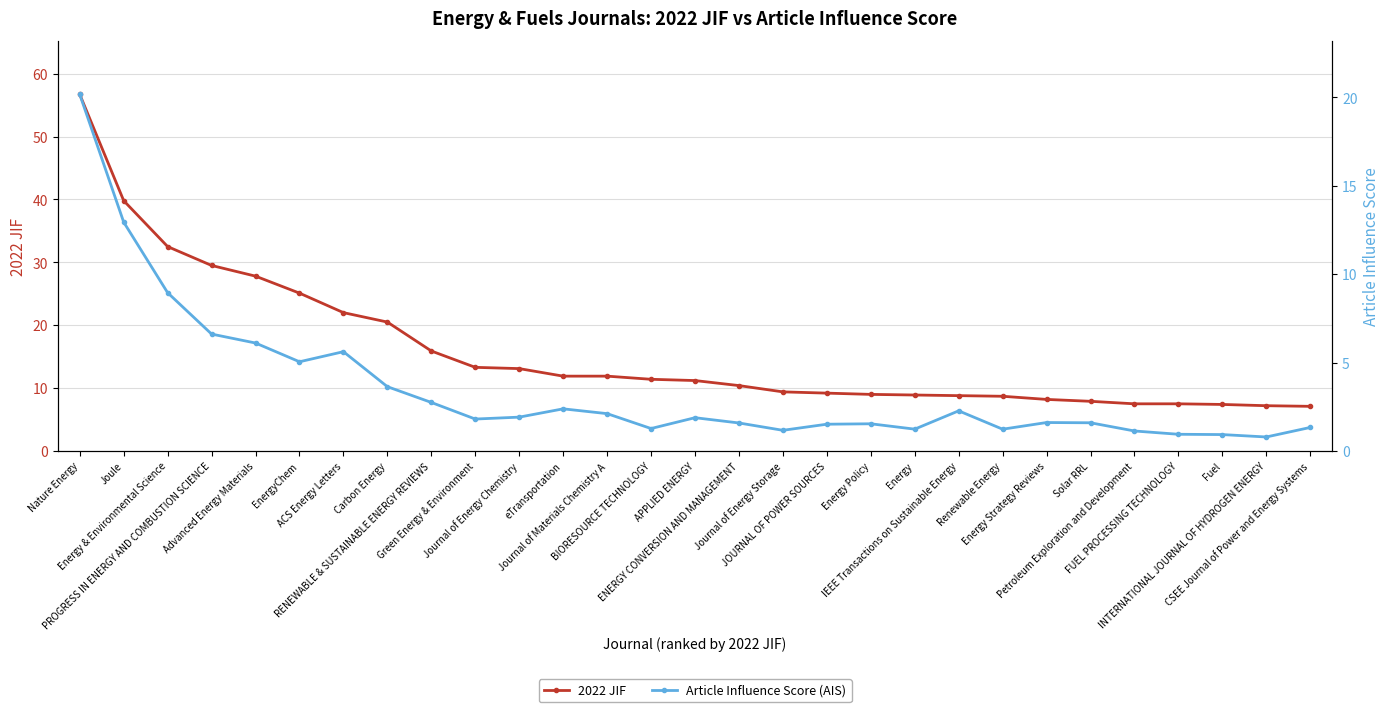

What is the value of the Article Influence Score (AIS) point at the 3rd from the left?

8.9